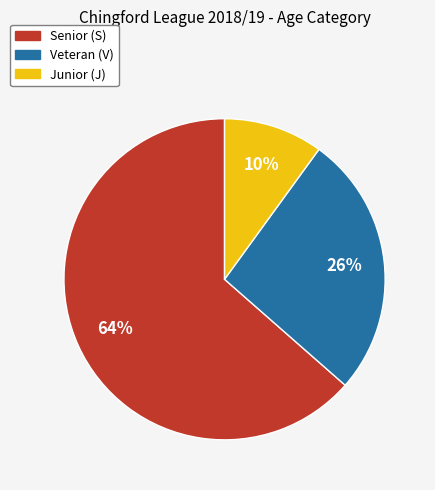

To the nearest percent, what is the difference between the largest and smallest slice percentages?

54%